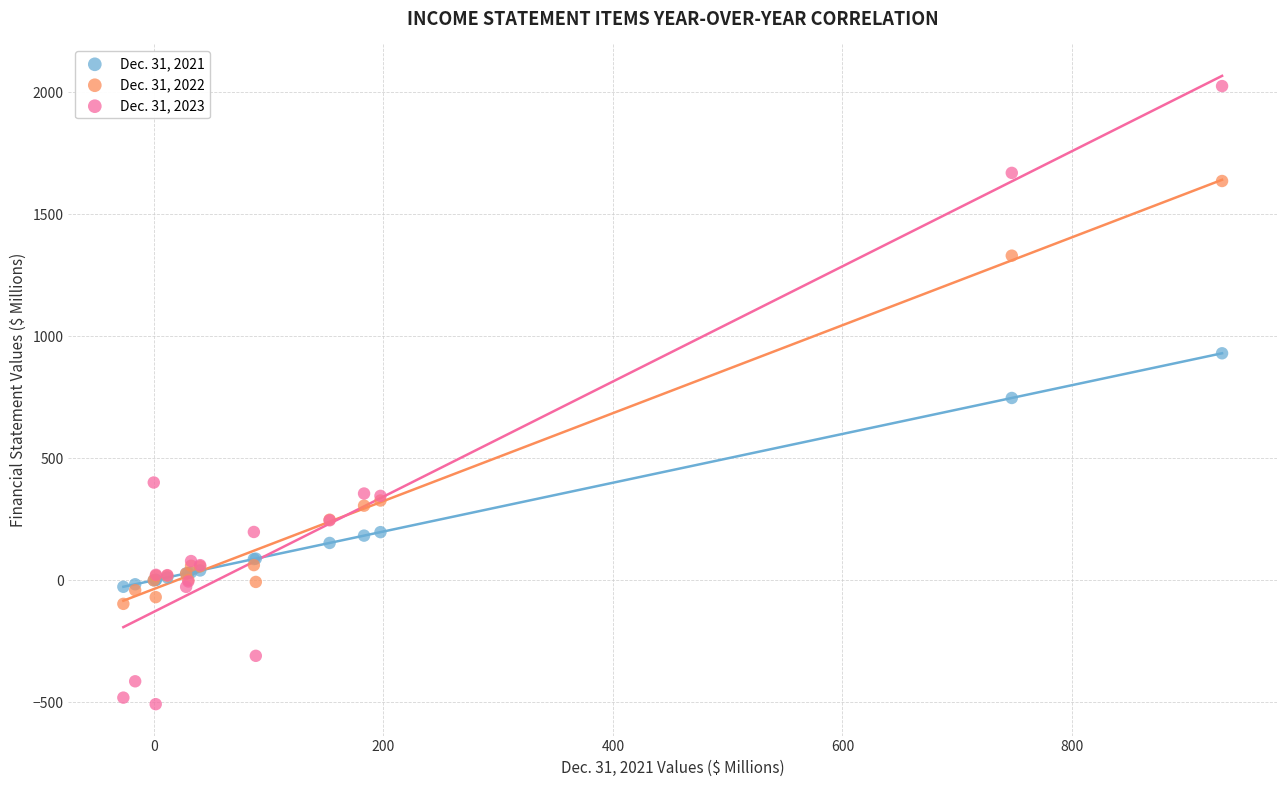

Which series contains the lowest Y value?

Dec. 31, 2023